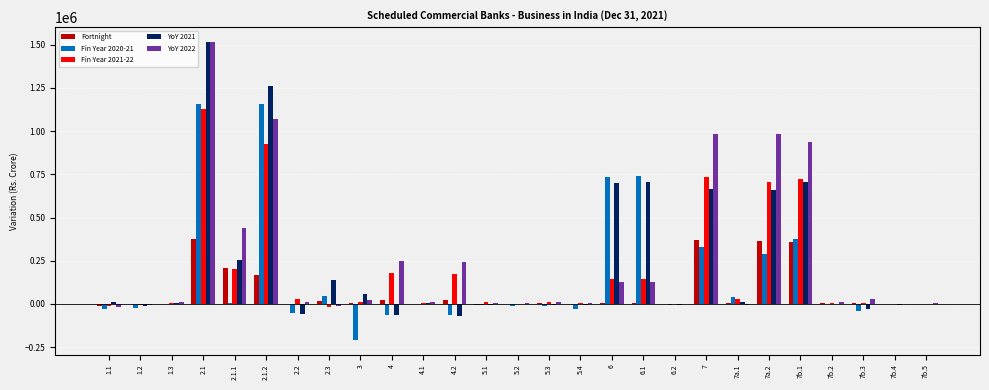

What is the sum of all Fin Year 2021-22 values?

5148232